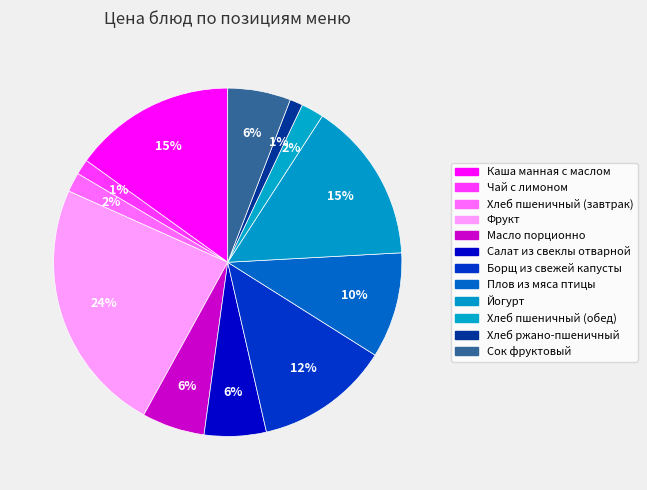

Is it true that Чай с лимоном is 1% of the pie?

True